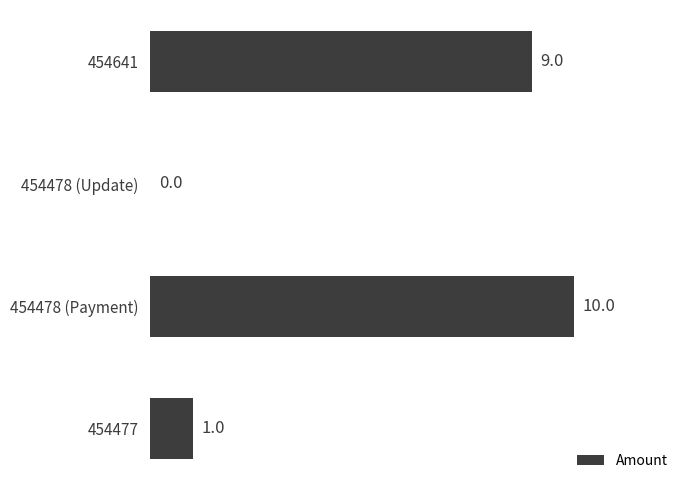

How many positive values are there?

3